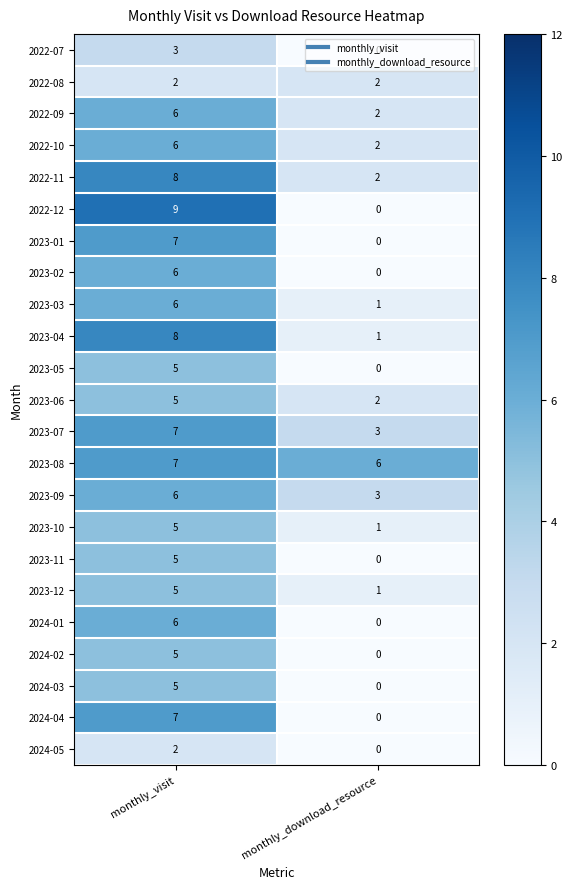

What is the total value across all series at monthly_visit?

131